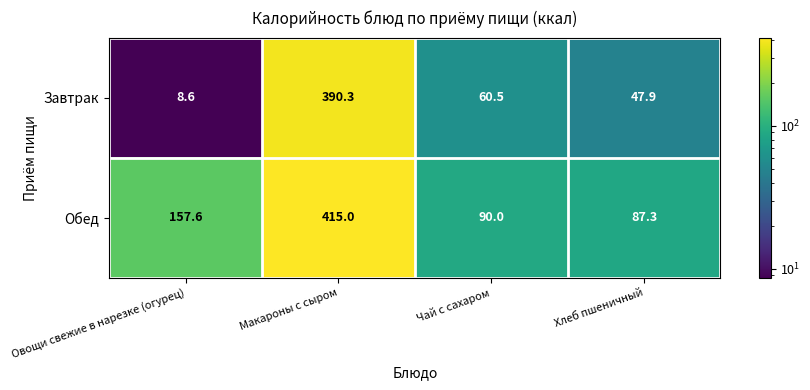

At Овощи свежие в нарезке (огурец), list the series in order from smallest to largest.

Завтрак, Обед